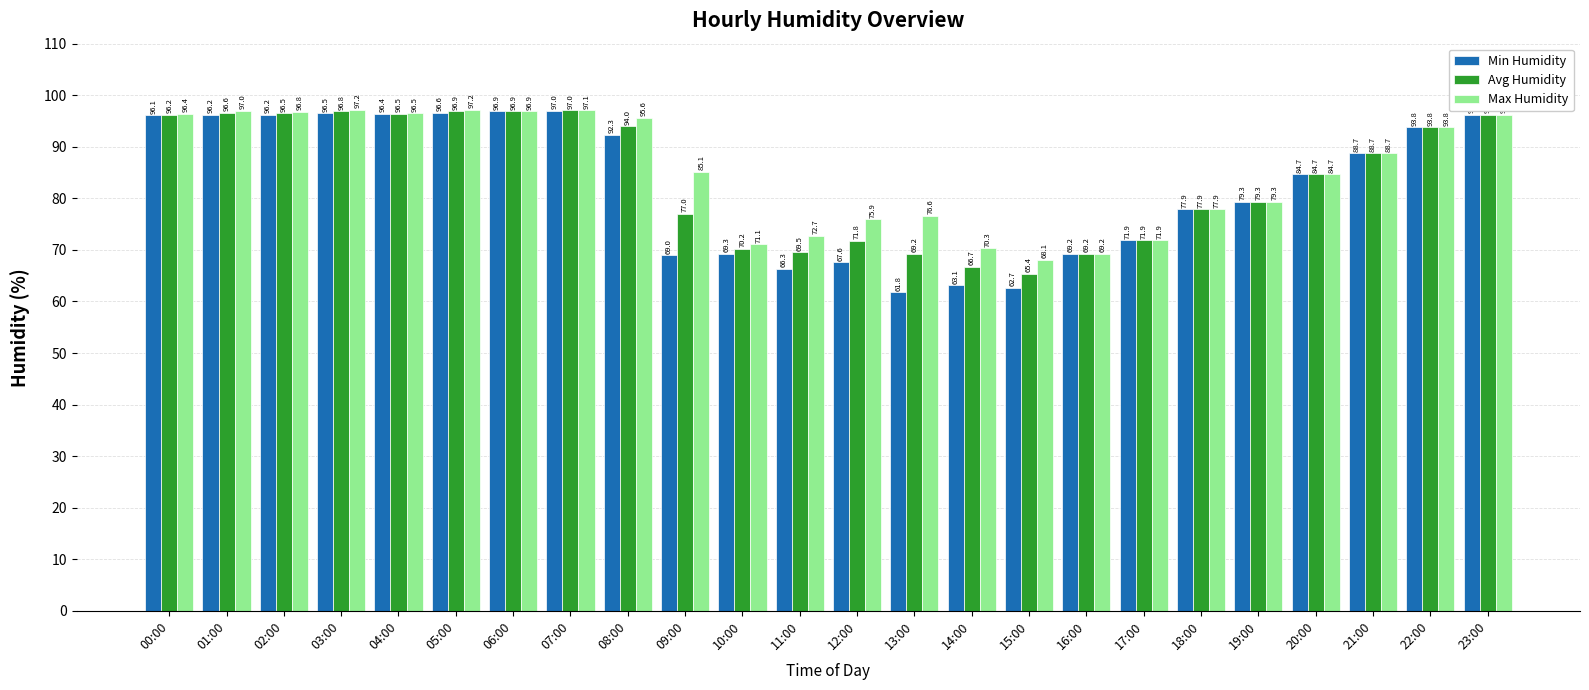

Where is Min Humidity nearest to the value 79?

19:00